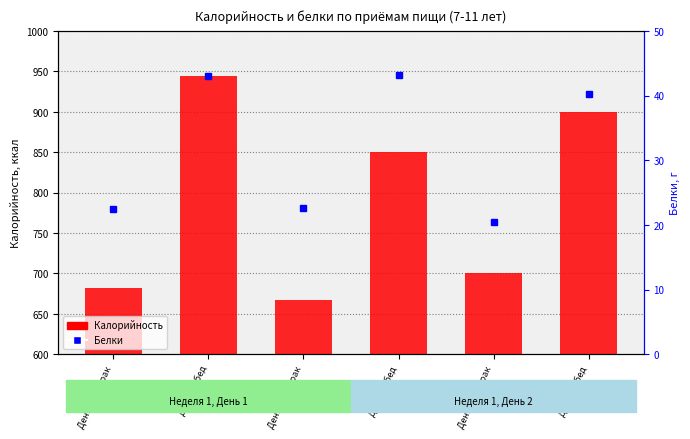

What is the difference between the Калорийность values at День 3 Завтрак and День 1 Завтрак?

17.8